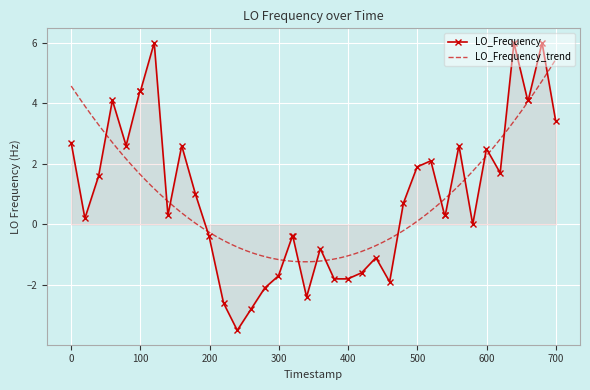

How many values are below 0?

15